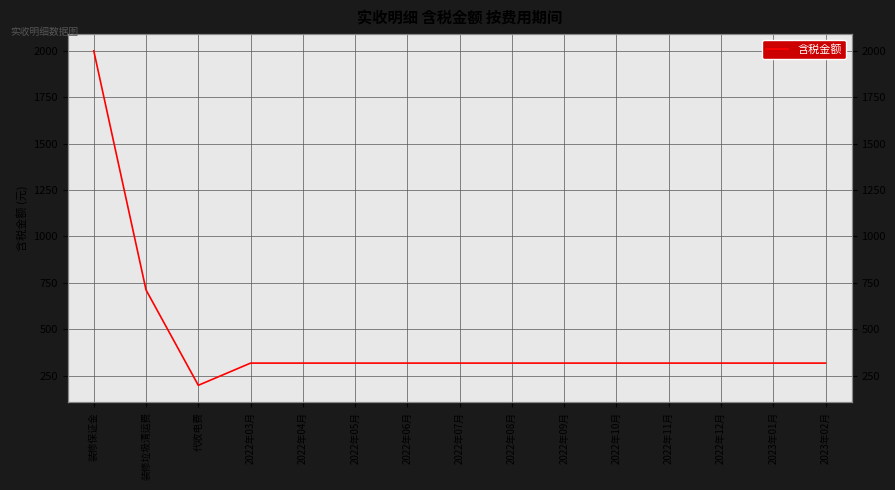

Does the chart have visible grid lines?

Yes